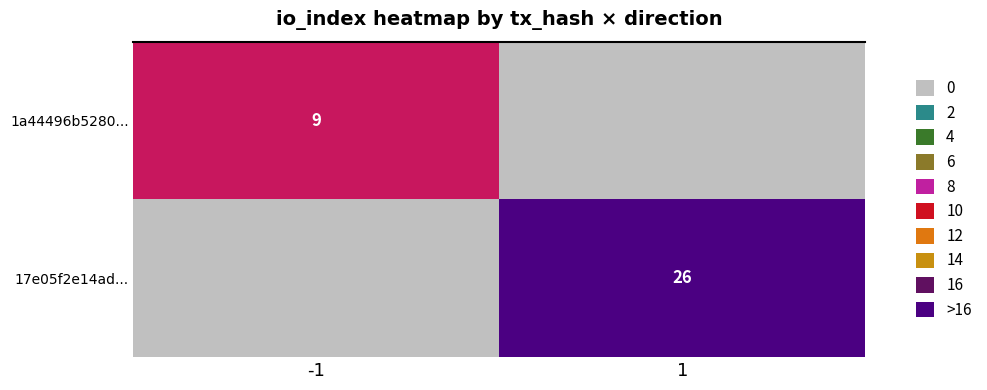

The 1a44496b5280... series shows 13 at -1. True or false?

False